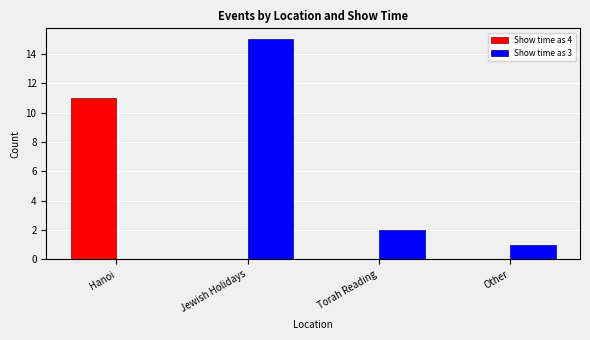

What is the total value across all series at Other?

1